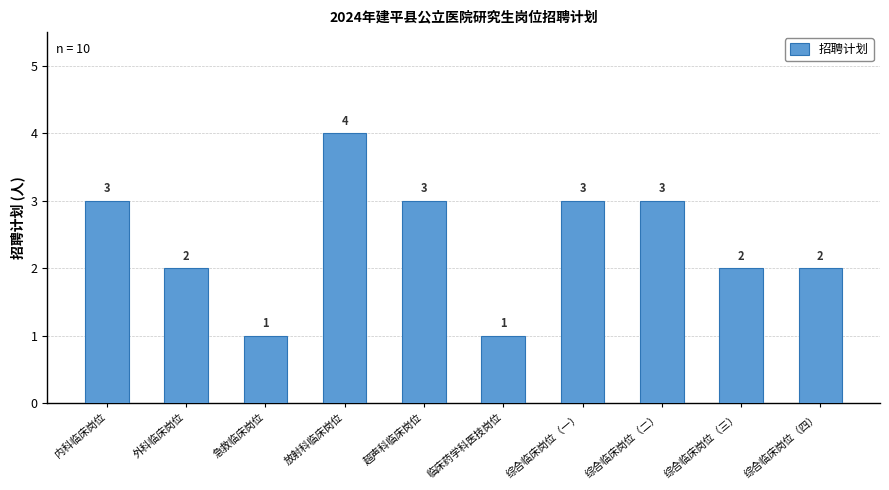

What is the approximate value at 外科临床岗位?

2